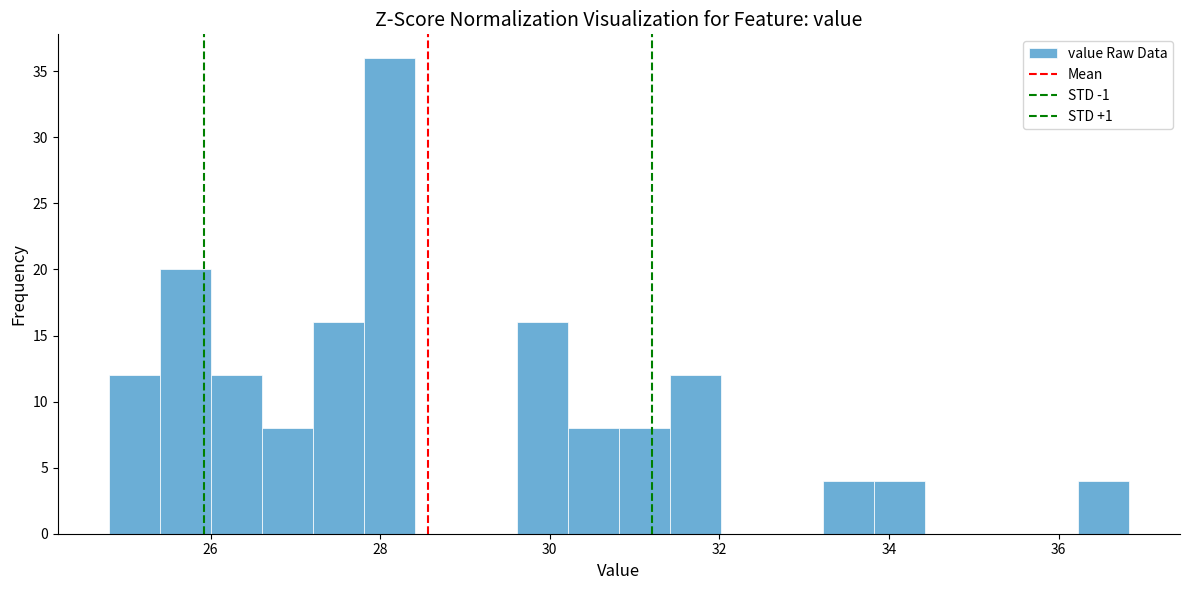

Around what value on the x-axis is the tallest bar? Give the approximate position of its centre, as read against the axis.

28.2